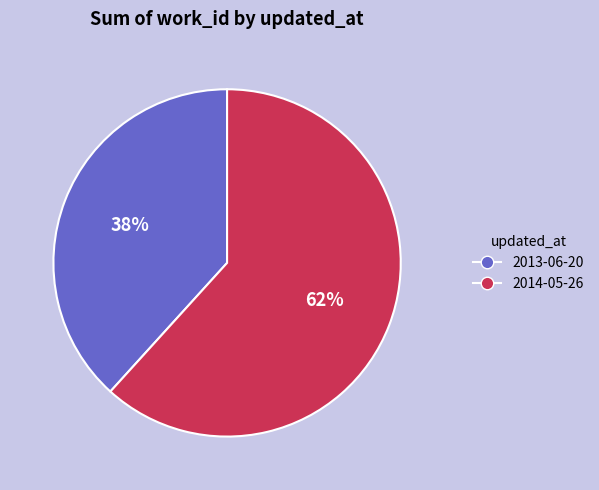

Rank the categories by value from lowest to highest.

2013-06-20, 2014-05-26